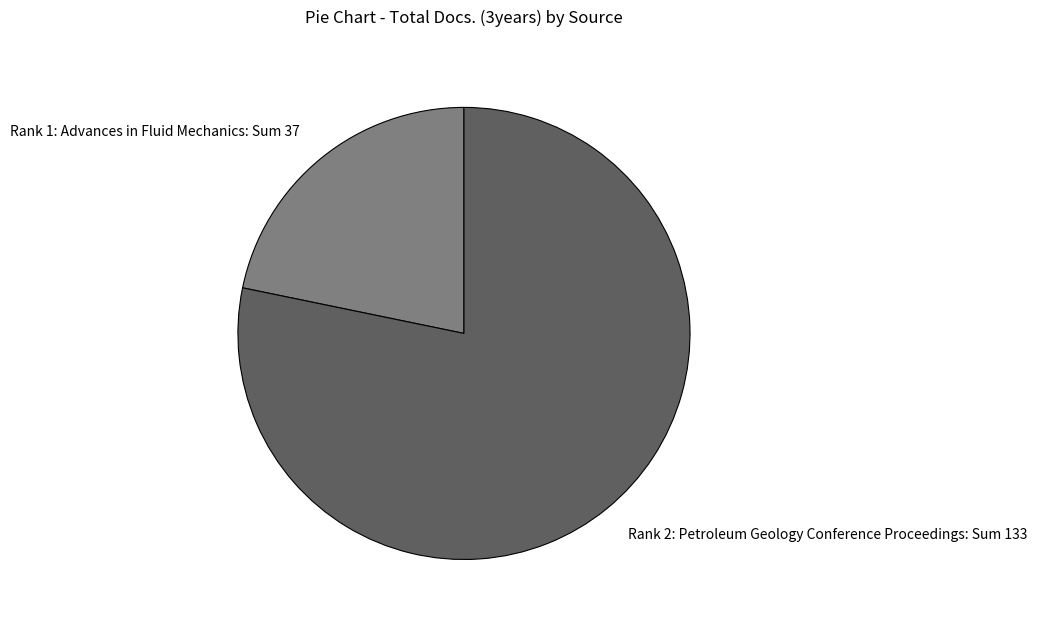

True or false: Rank 2: Petroleum Geology Conference Proceedings accounts for 84% of the total.

False